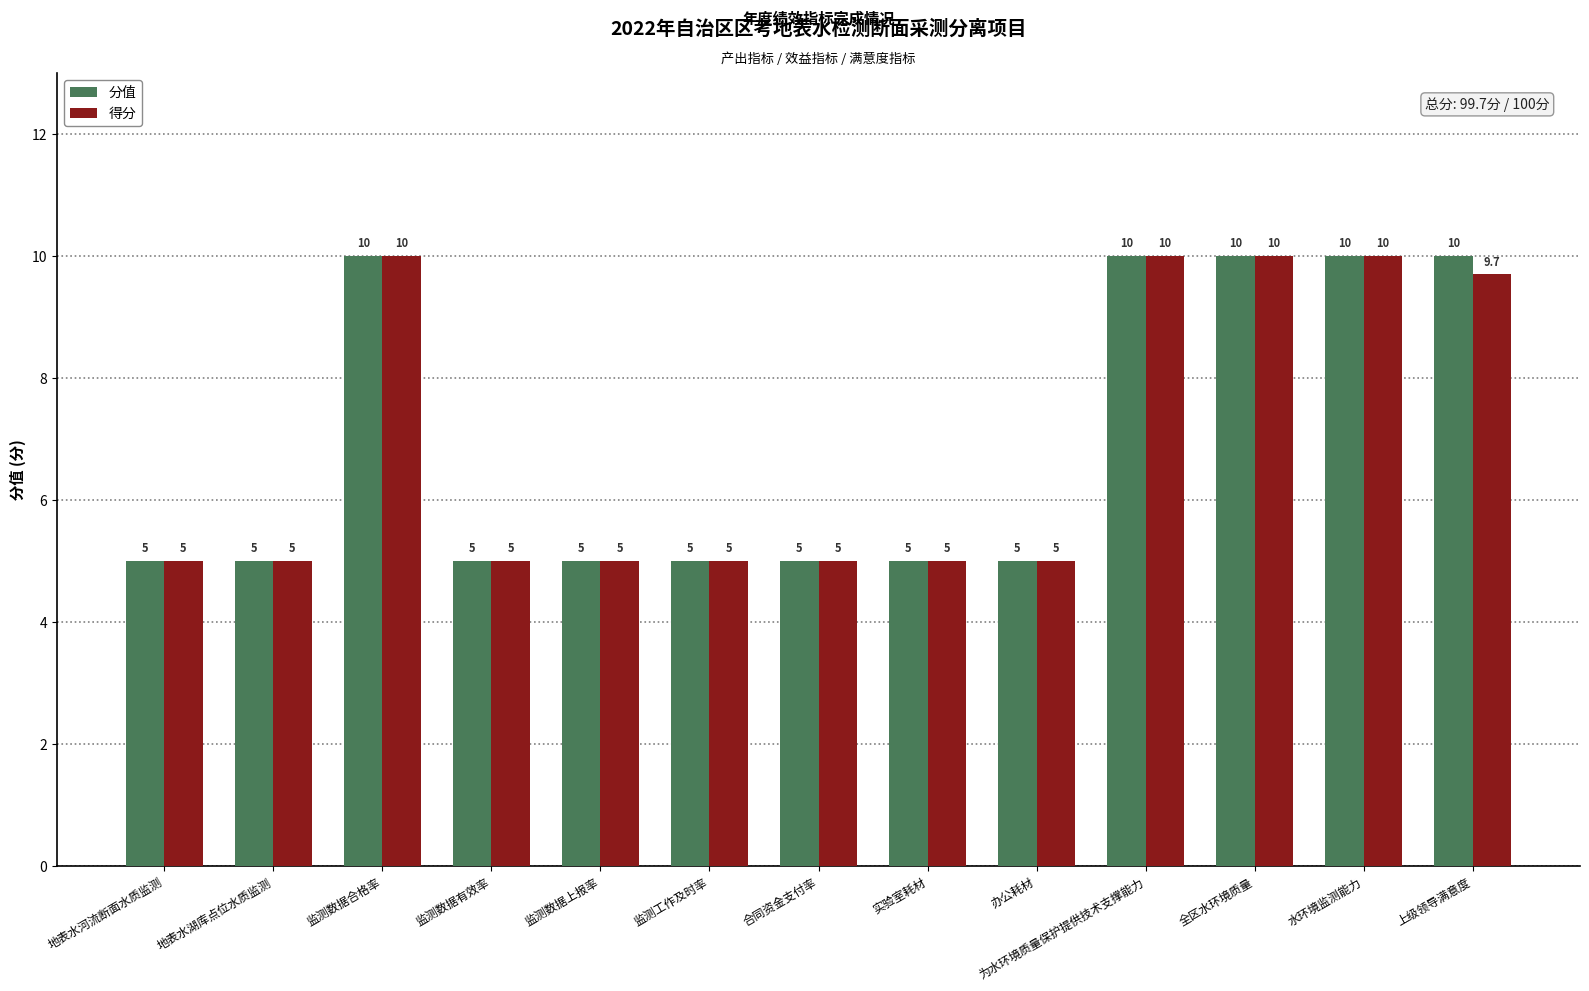

Between 监测数据合格率 and 上级领导满意度, which series saw the biggest shift?

得分